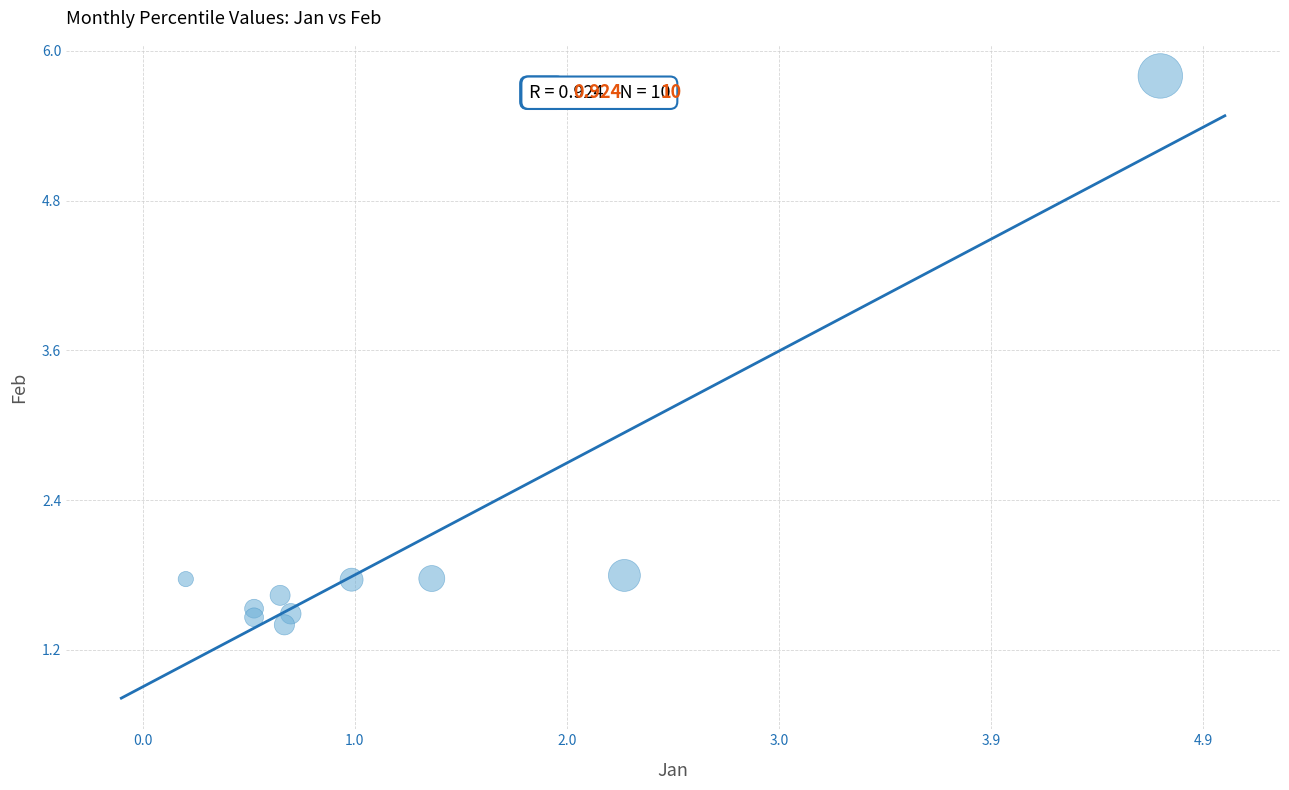

What is the average X value?

1.3